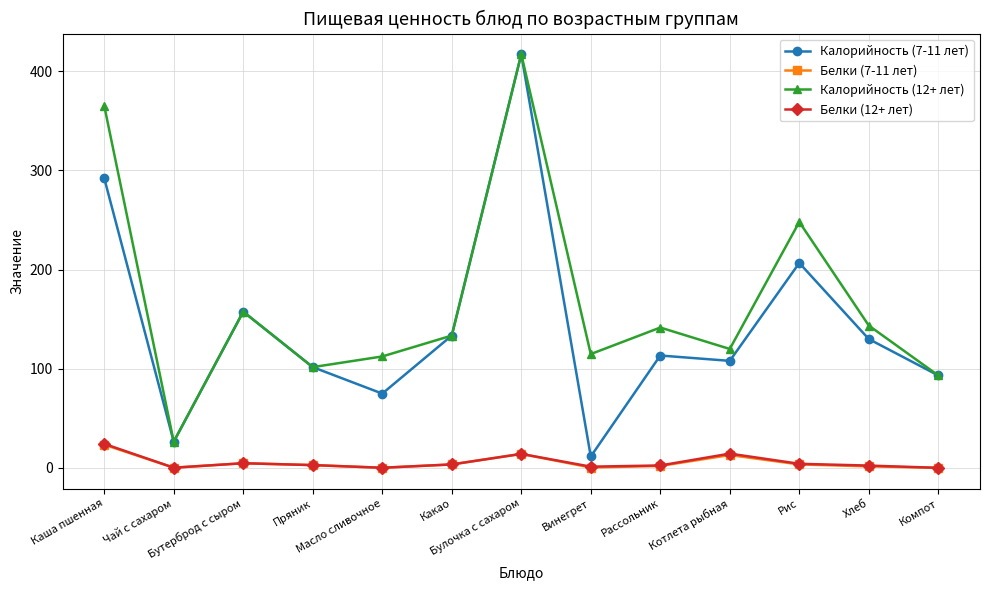

What is the difference between the highest and lowest values at Рассольник?

139.5